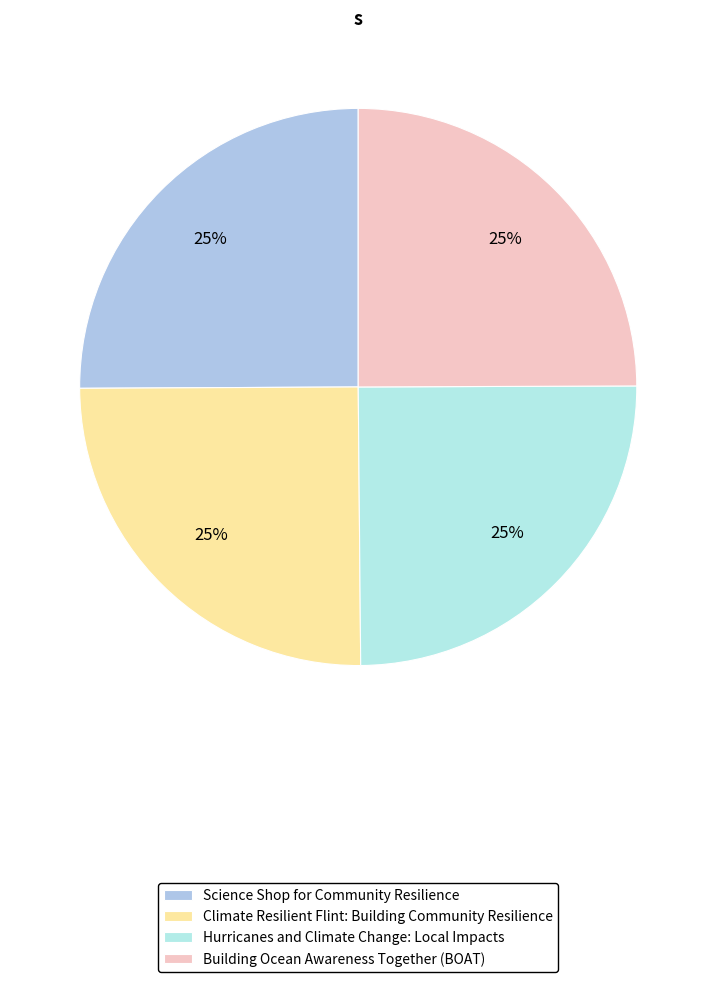

Rank the categories by value from lowest to highest.

Hurricanes and Climate Change: Local Impacts, Building Ocean Awareness Together (BOAT), Climate Resilient Flint: Building Community Resilience, Science Shop for Community Resilience